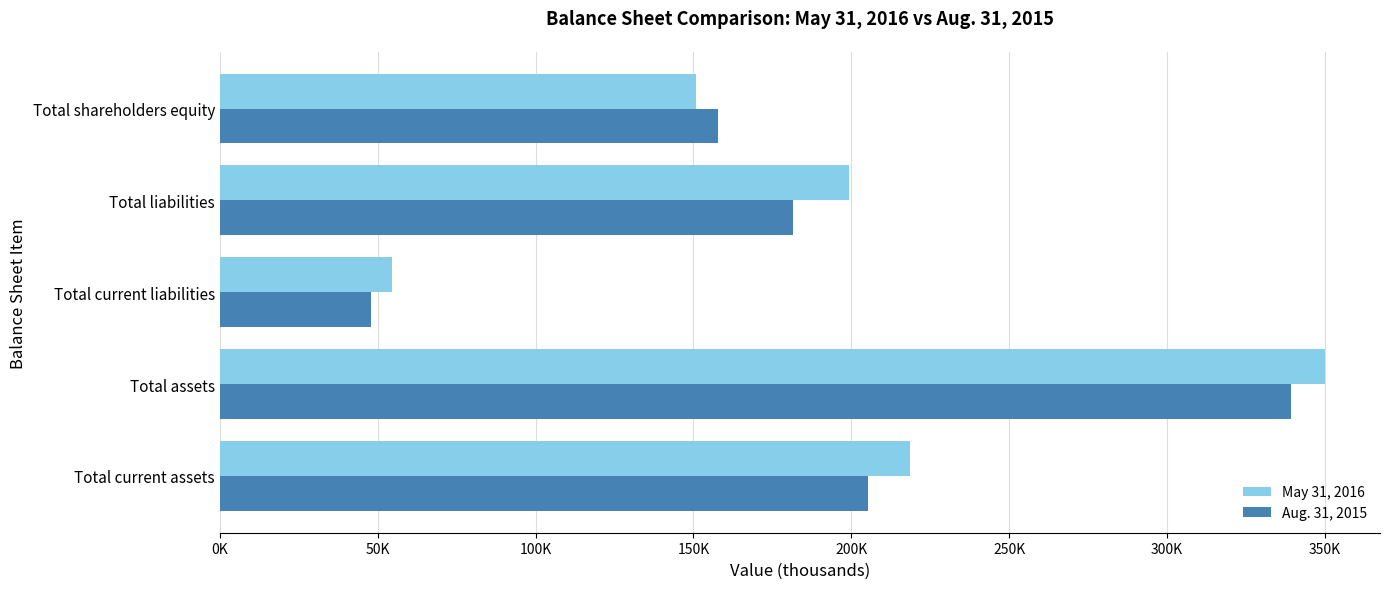

At which category is the sum across all series the highest?

Total assets